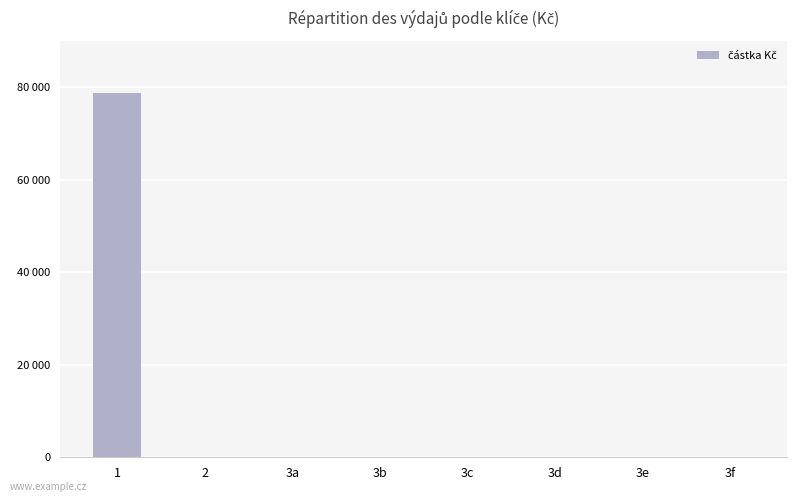

What is the label of the 1st bar from the left?

1